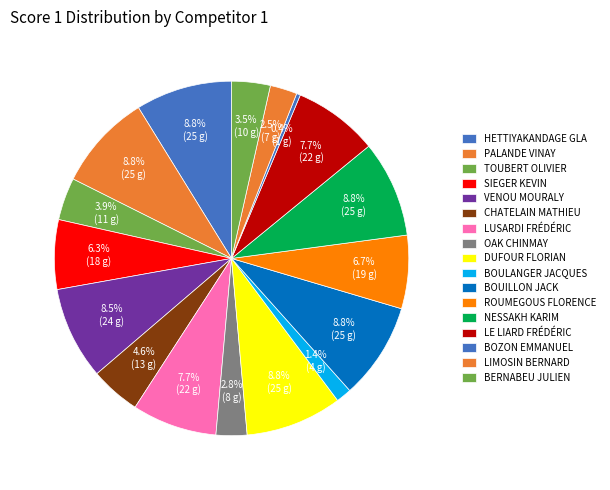

Which slice is the smallest?

Bozon Emmanuel